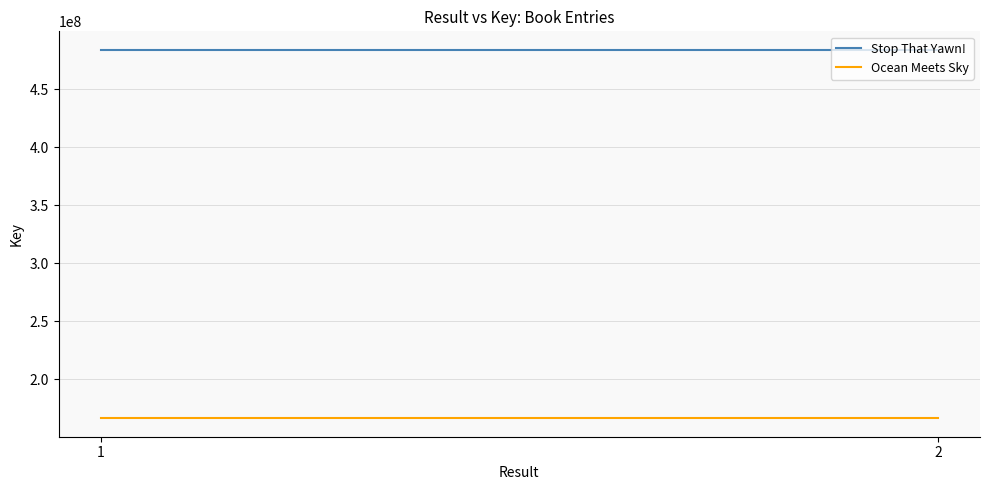

Is the value of Stop That Yawn! at 1 greater than the value of Ocean Meets Sky at 2?

Yes